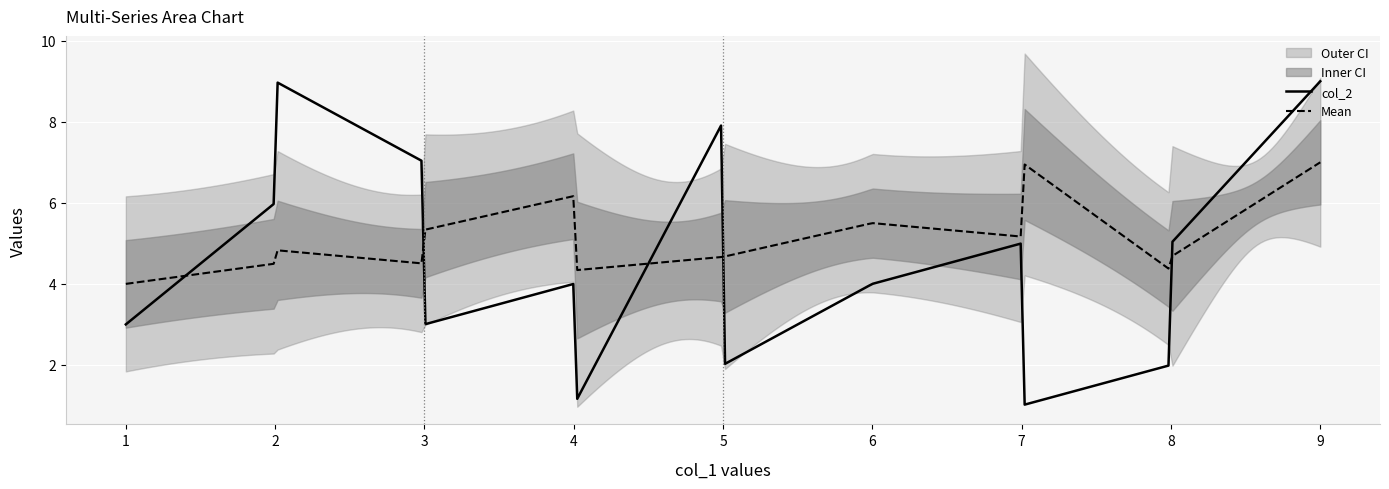

What is the lowest value of the col_2 series?

1.0